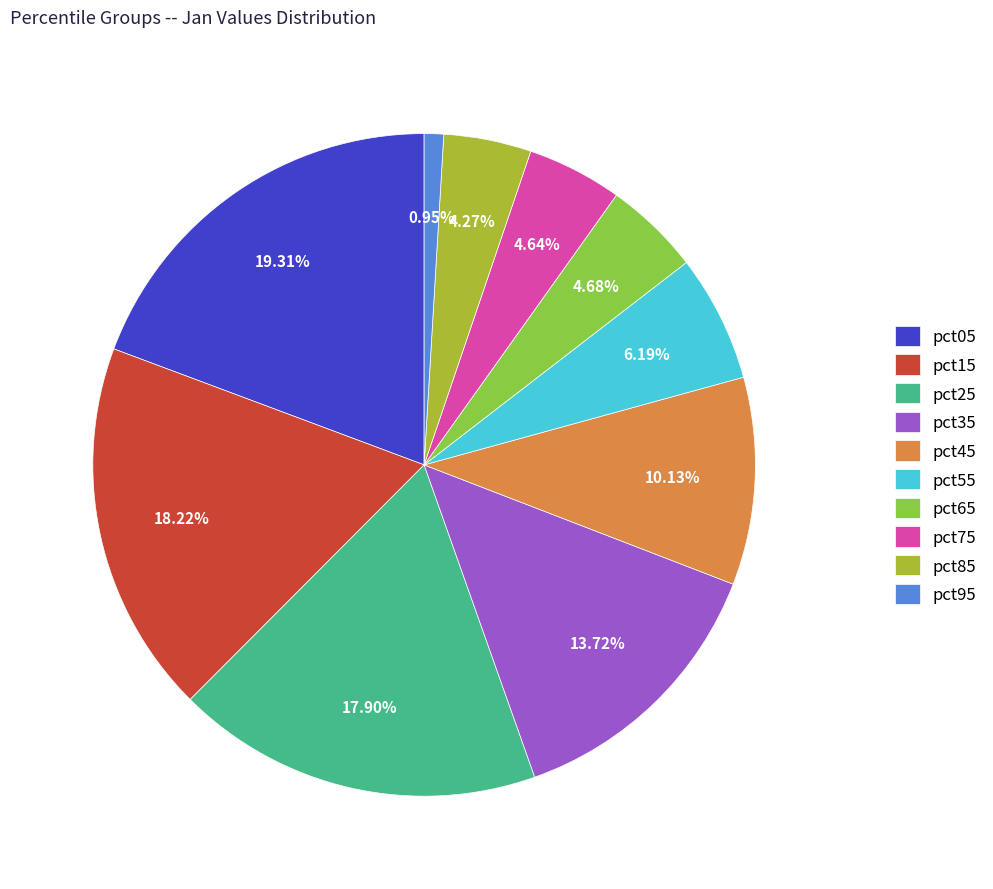

Is it true that pct75 is 5% of the pie?

True